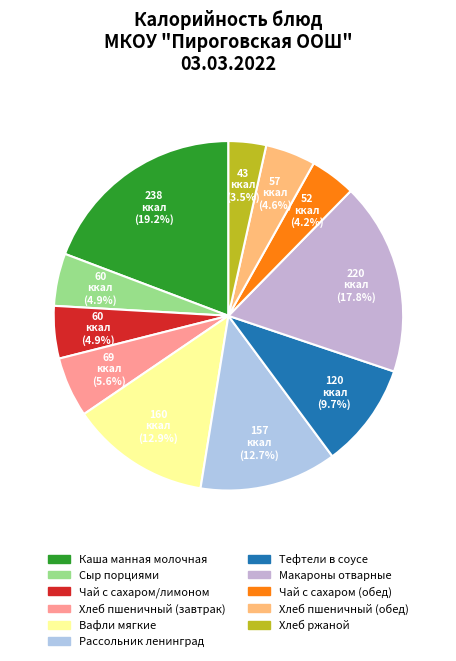

True or false: Сыр порциями accounts for 5% of the total.

True